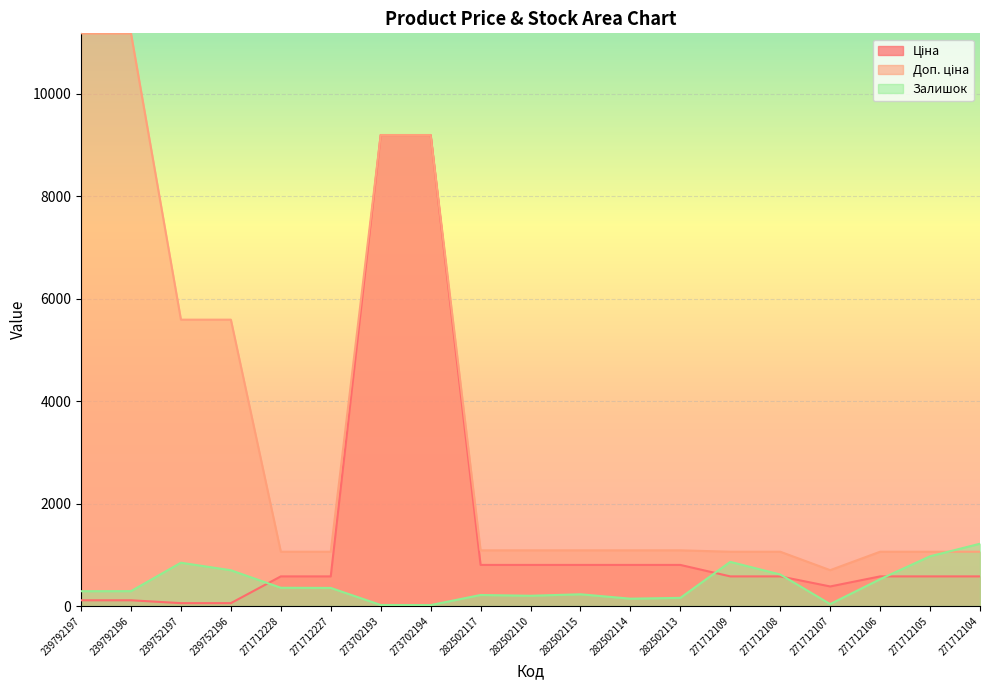

At which category is the sum across all series the highest?

273702193